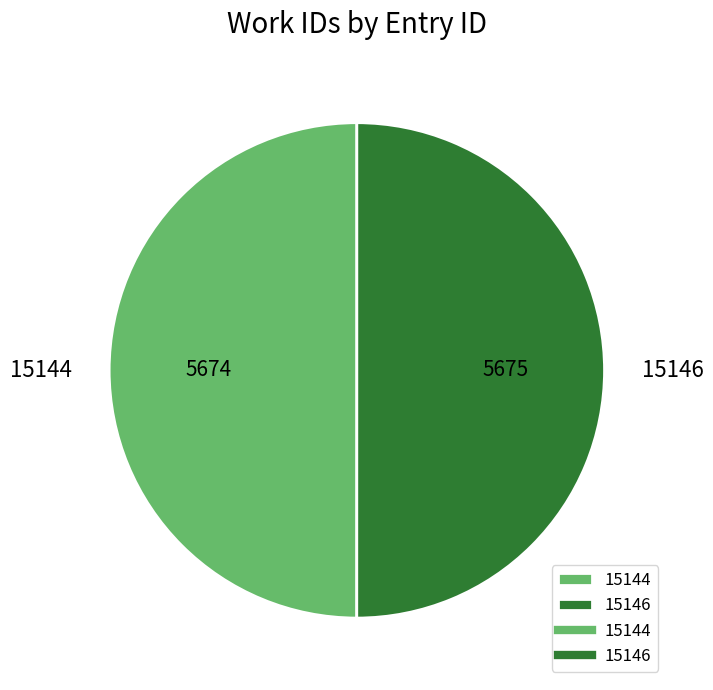

How many segments does this pie chart have?

2